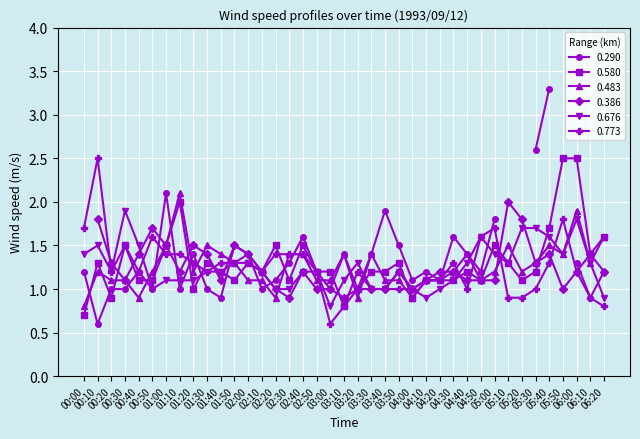

What is the difference between the highest and lowest values at 02:30?

0.4